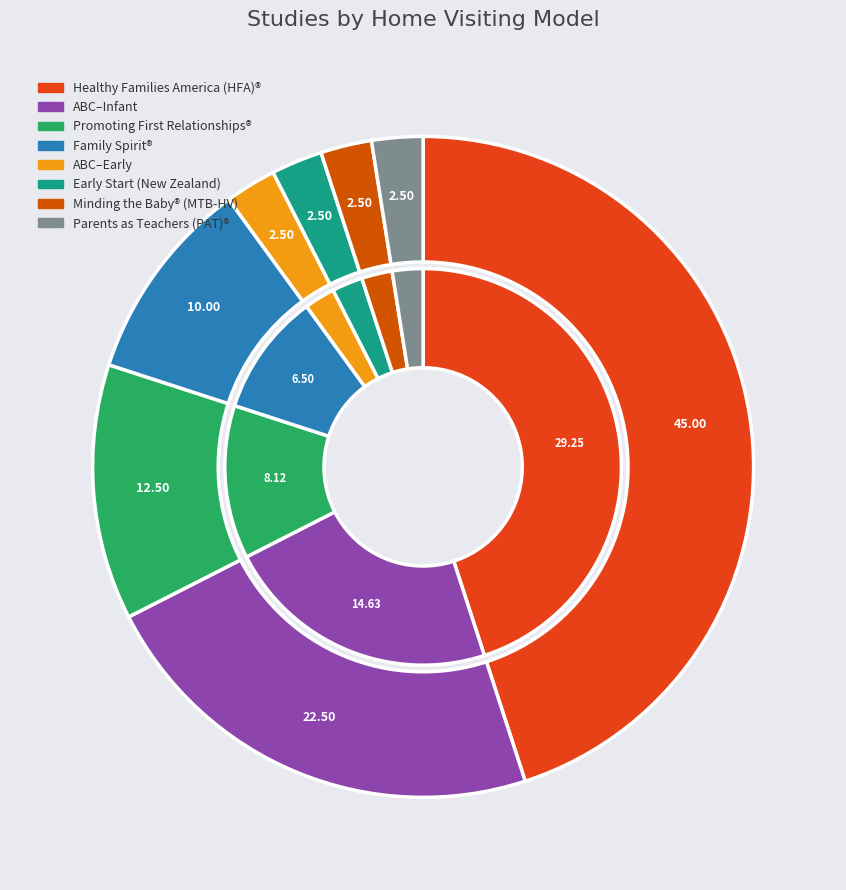

Is there any slice that represents more than half of the pie?

No